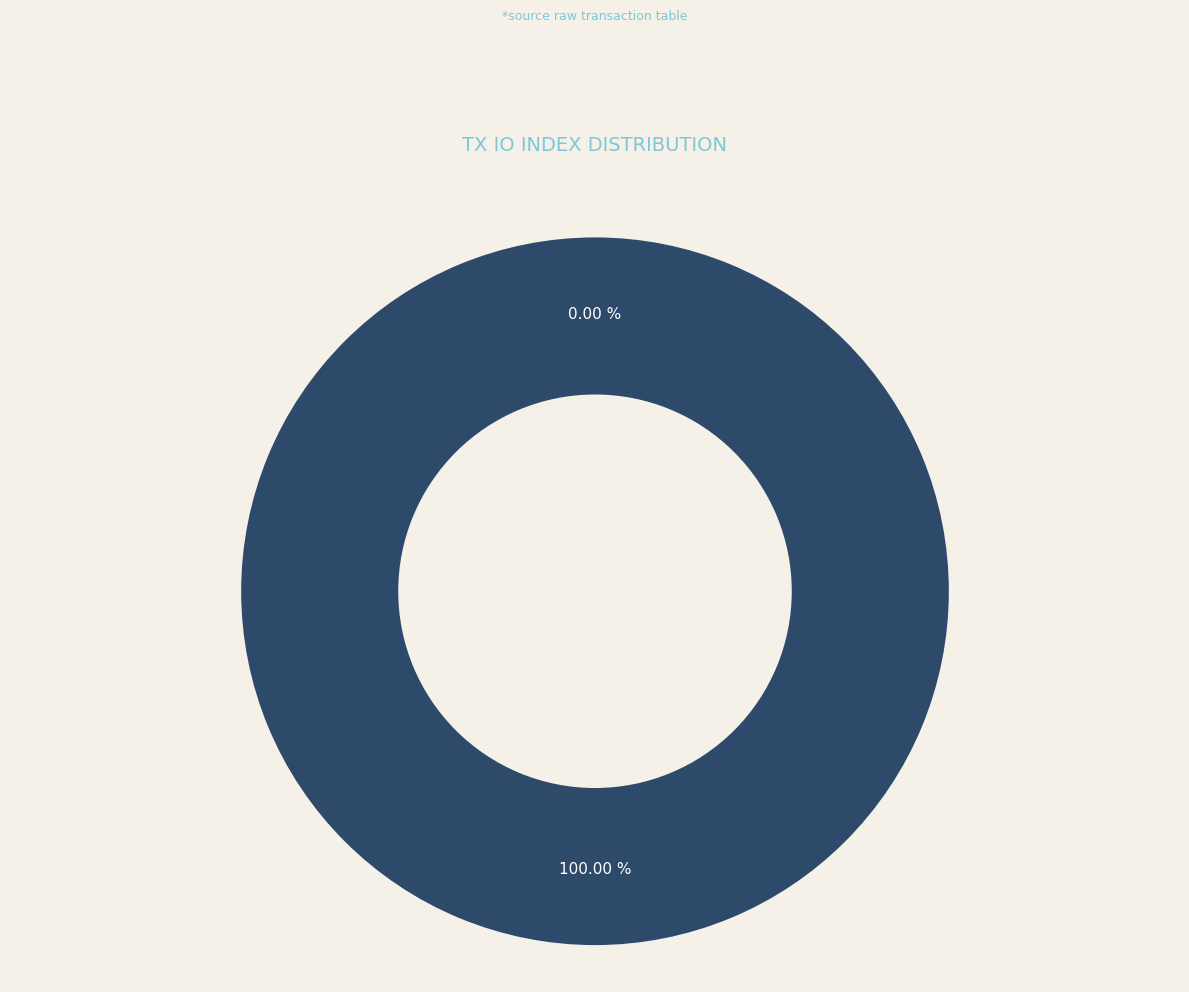

Does any single category account for the majority?

Yes